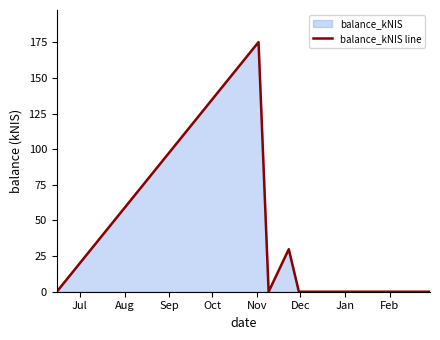

True or false: the data has more than 1 interior local peaks.

True